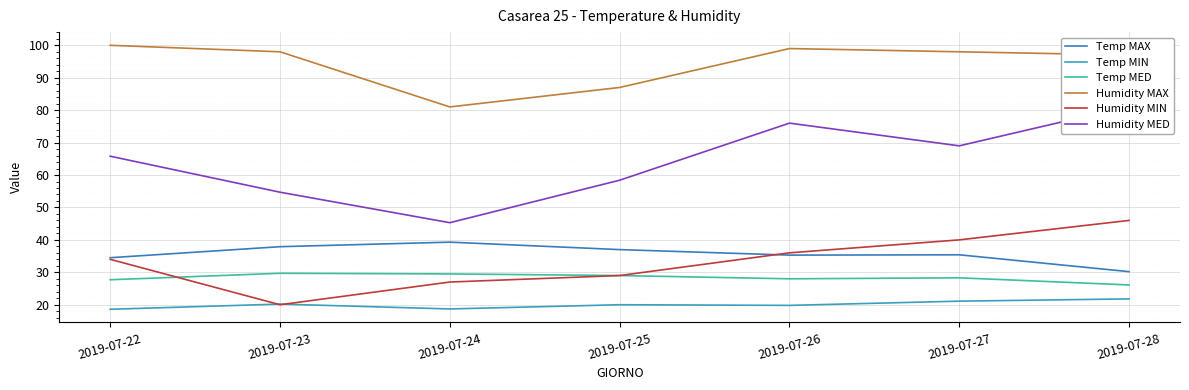

True or false: Temp MIN has a value of 21.1 at 2019-07-27.

True